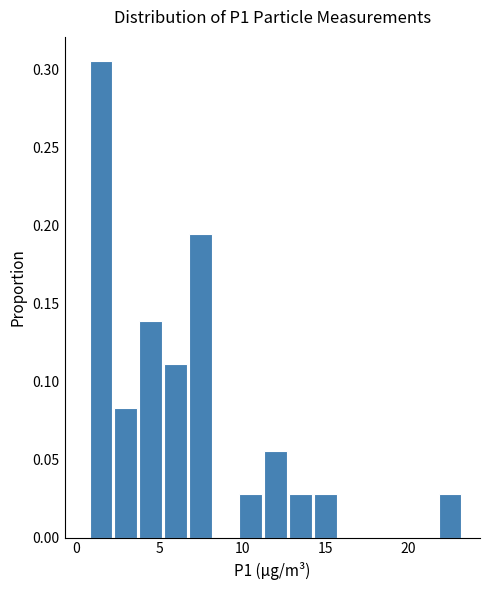

Around what value on the x-axis is the tallest bar? Give the approximate position of its centre, as read against the axis.

1.5